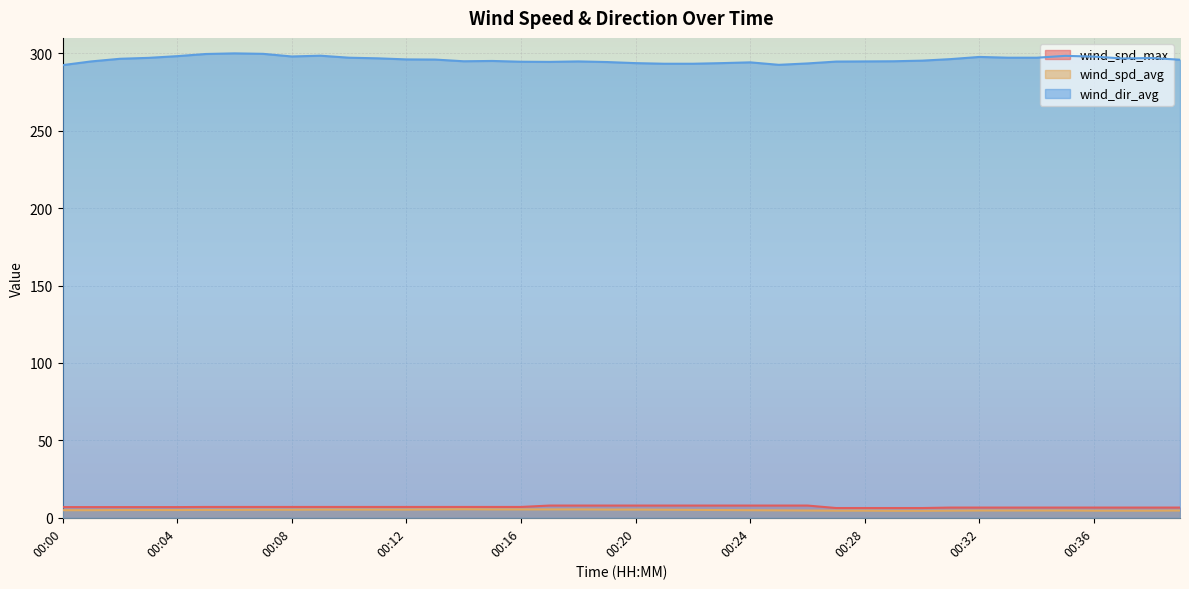

What is the difference between the second highest and minimum values in the wind_dir_avg series?

7.3